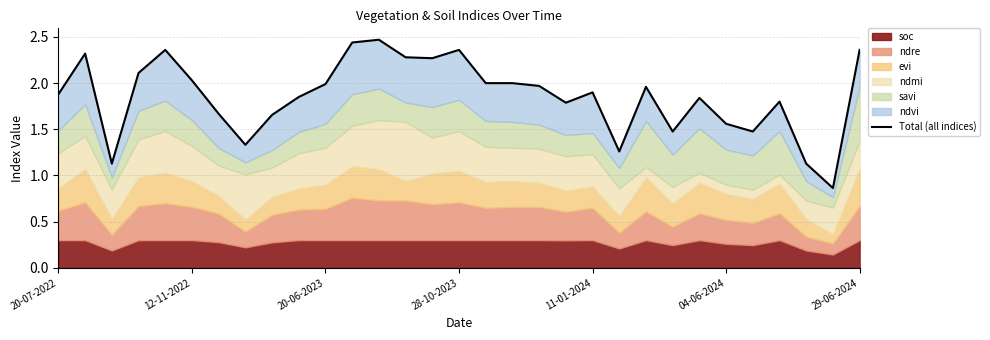

How many values exceed 1?

30